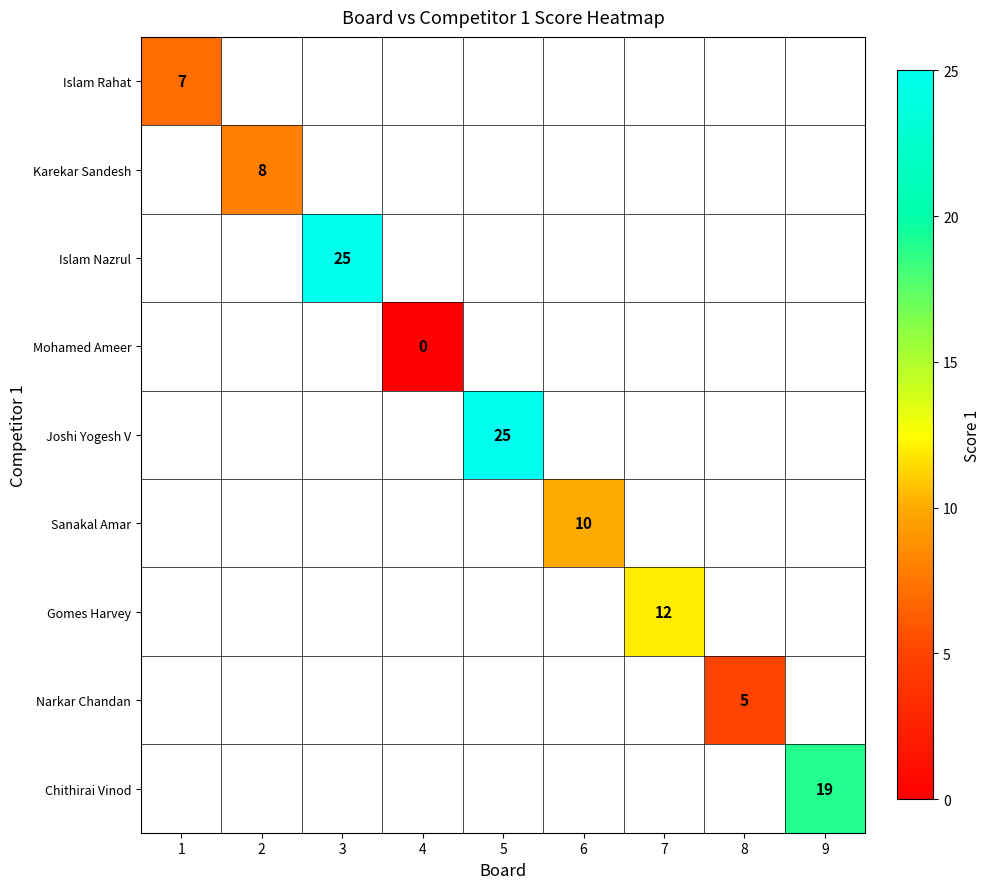

The value of Gomes Harvey at 7 is 12. True or false?

True